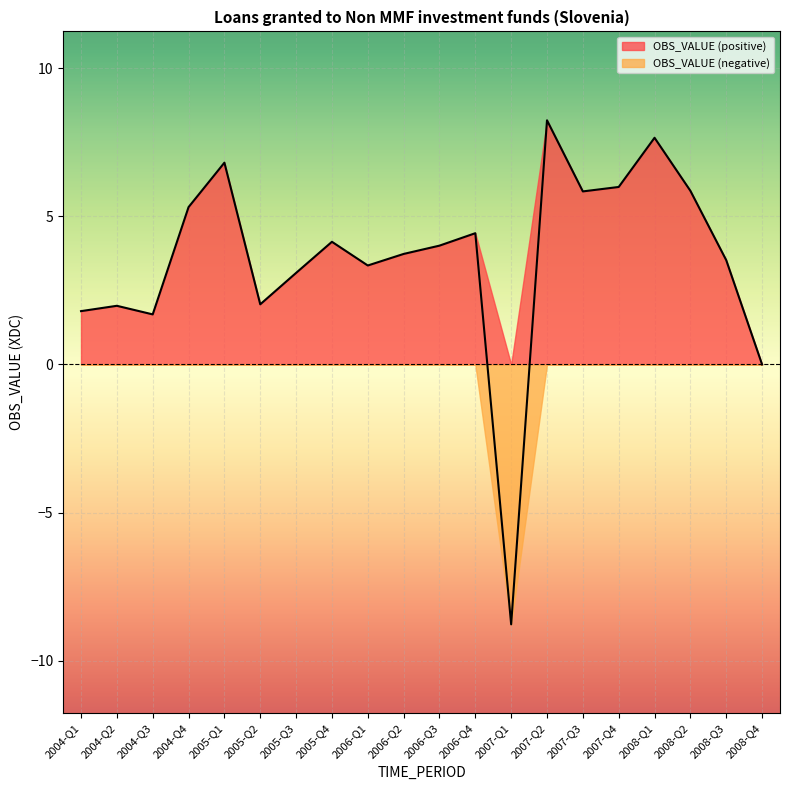

What is the difference between the values at 2005-Q4 and 2004-Q4?

1.2